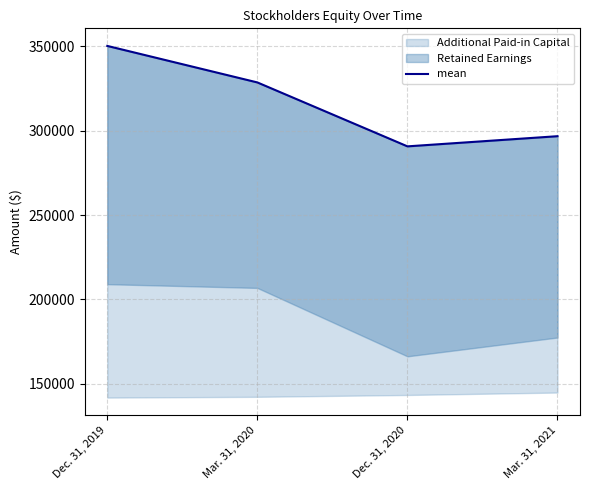

Reading left to right, list all the values displayed in this chart.

350111	328493	290642	296657